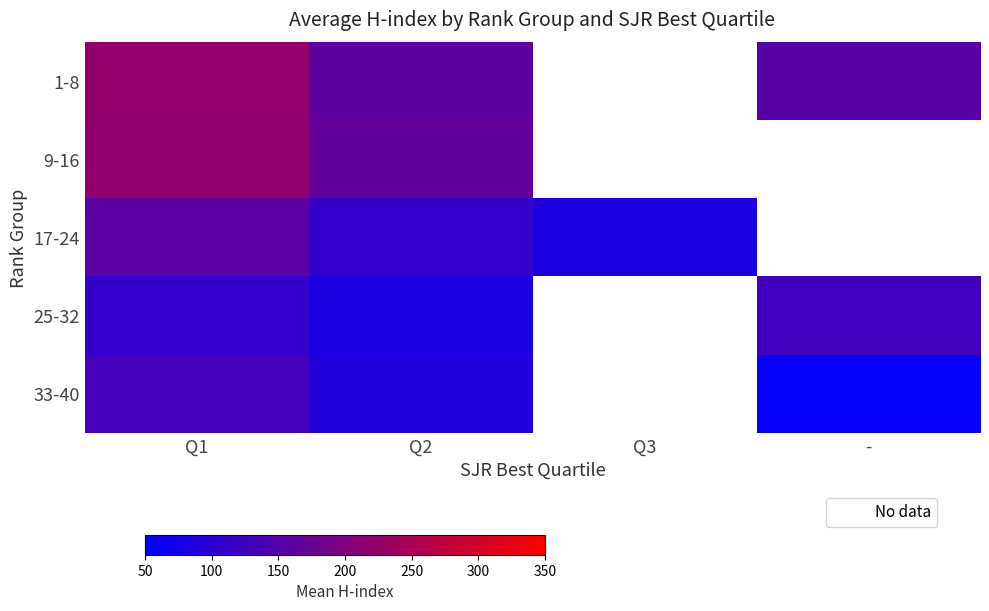

What is the total value across all series at Q2?

612.8